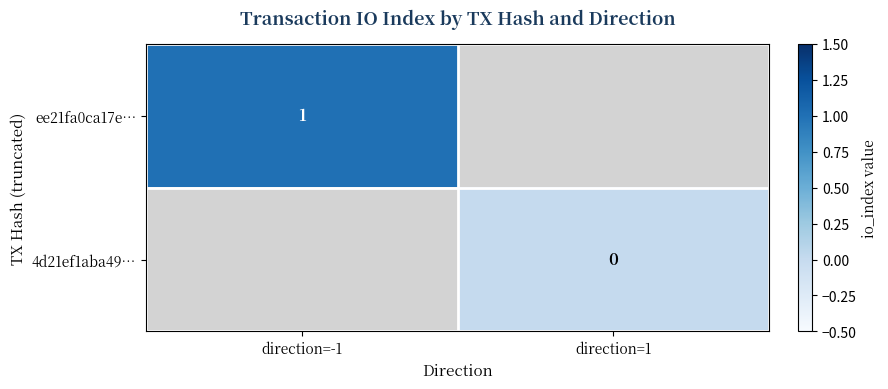

List the labels in order of ee21fa0ca17e… value, smallest first.

direction=-1, direction=1